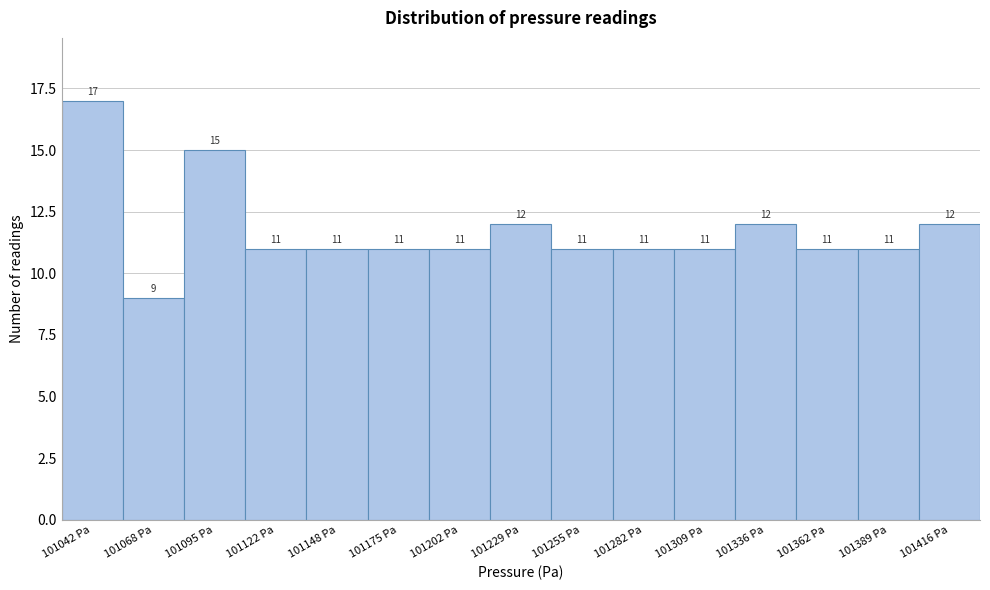

Reading left to right, transcribe all the data shown in this chart.

17	9	15	11	11	11	11	12	11	11	11	12	11	11	12